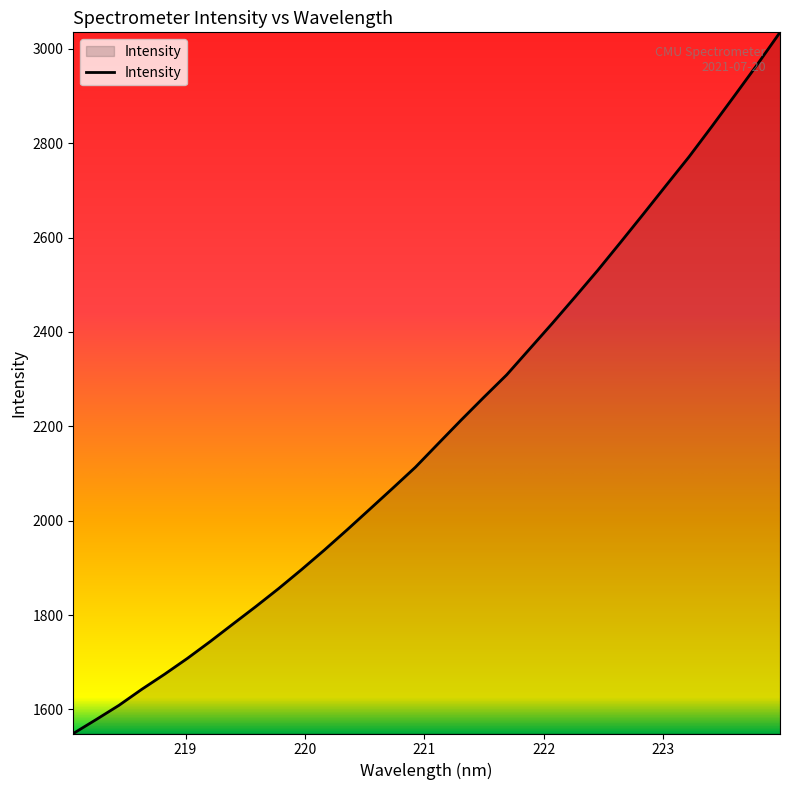

What is the difference between the maximum and minimum values?

1486.0